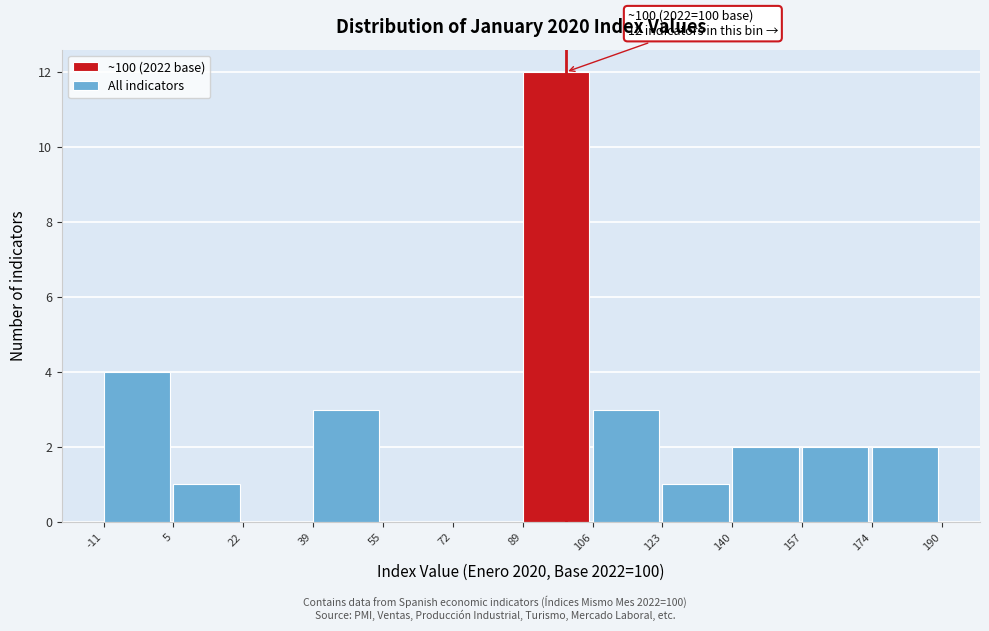

Which range on the x-axis has the tallest bar?

89 to 106